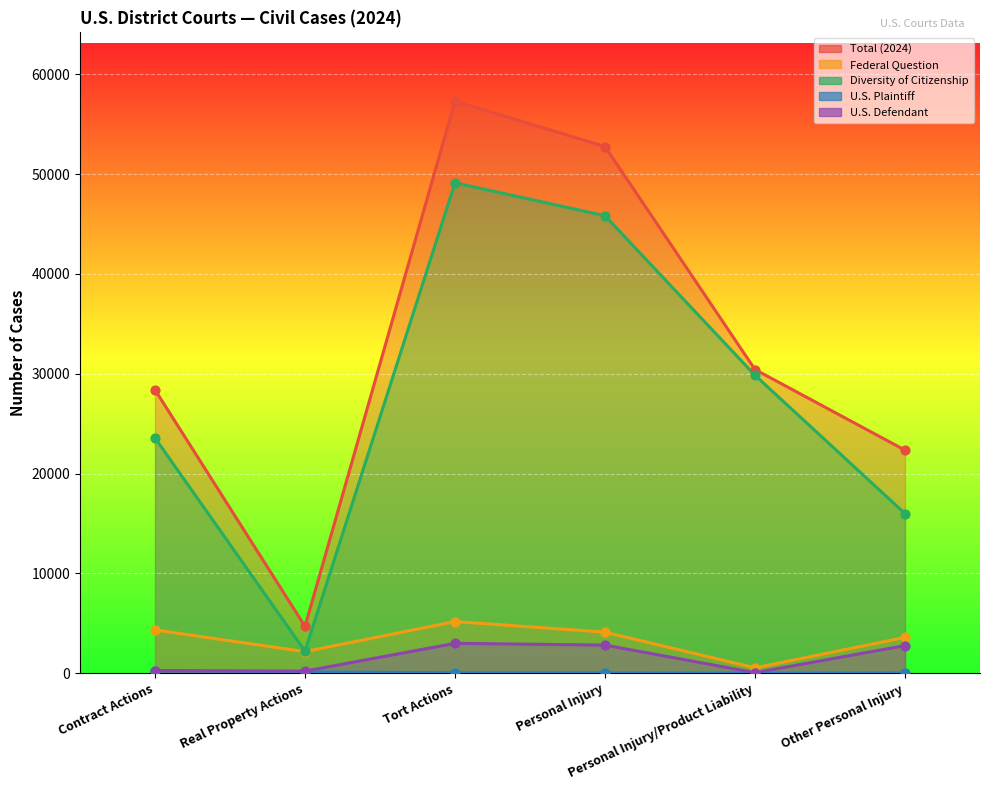

What is the total value across all series at Other Personal Injury?

44690